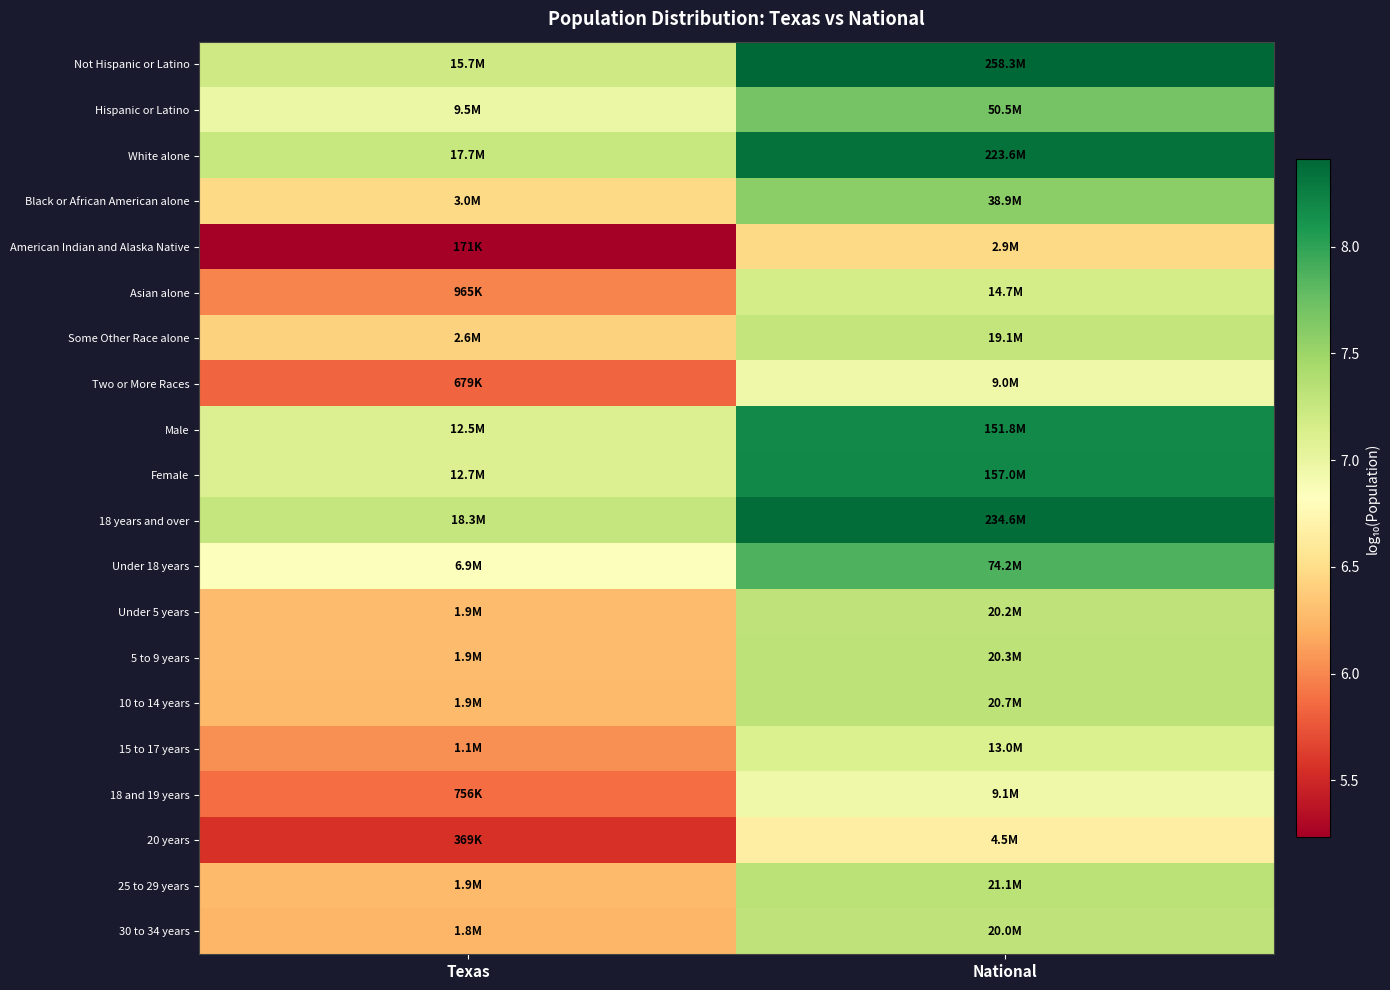

List the series in order of their peak value, highest first.

Not Hispanic or Latino, 18 years and over, White alone, Female, Male, Under 18 years, Hispanic or Latino, Black or African American alone, 25 to 29 years, 10 to 14 years, 5 to 9 years, Under 5 years, 30 to 34 years, Some Other Race alone, Asian alone, 15 to 17 years, 18 and 19 years, Two or More Races, 20 years, American Indian and Alaska Native